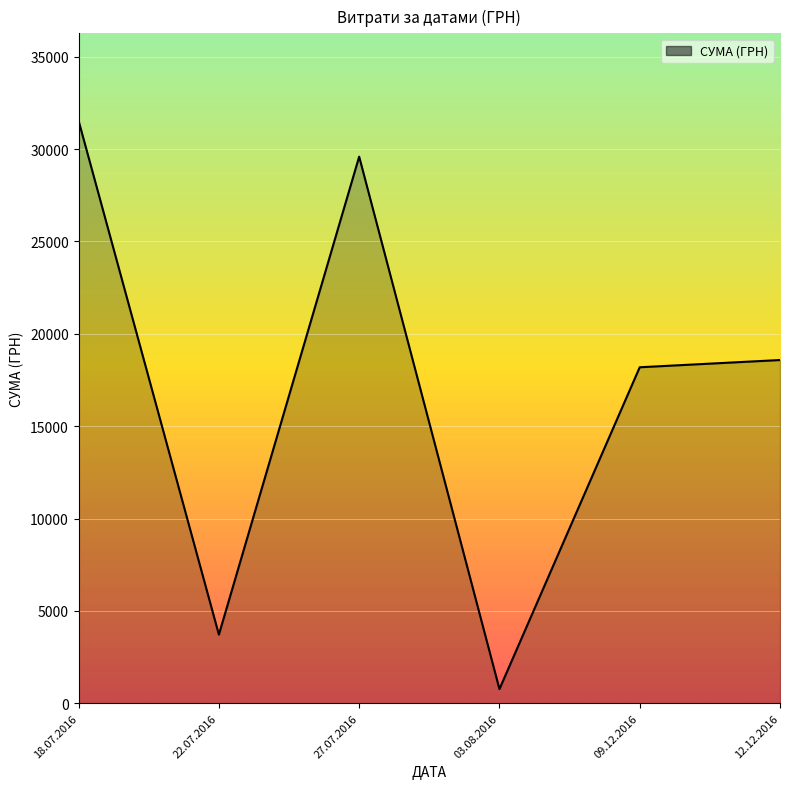

Reading right to left, extract all data points from this chart.

12.12.2016=18582.0	09.12.2016=18190.0	03.08.2016=766.5	27.07.2016=29593.0	22.07.2016=3714.5	18.07.2016=31539.0